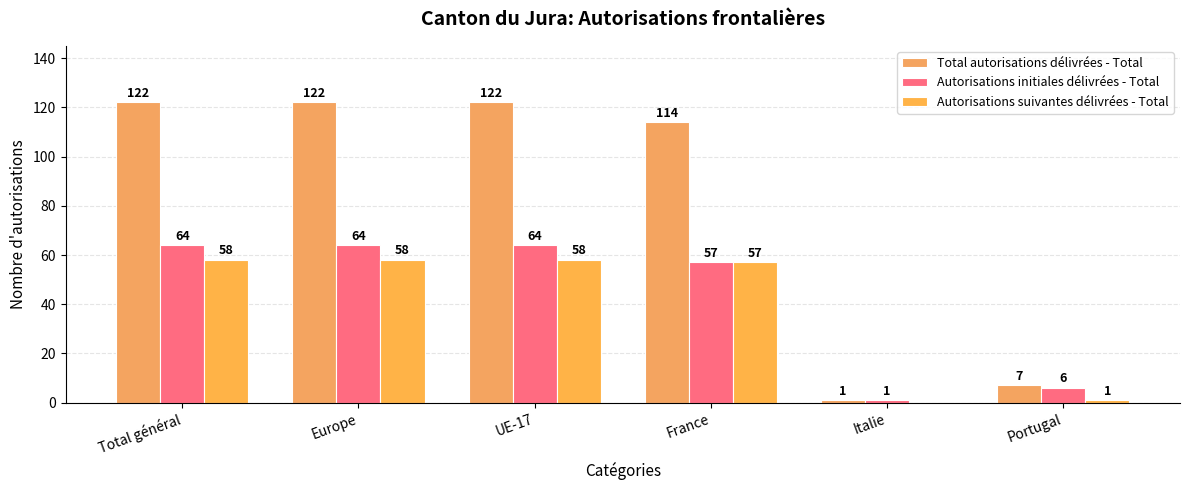

Count the number of data series in this chart.

3